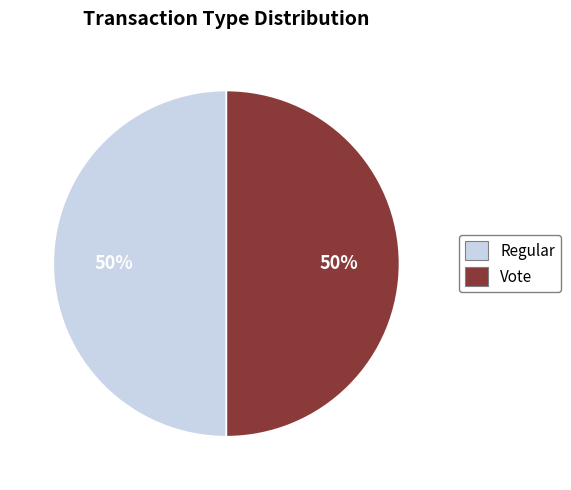

To the nearest percent, what is the average slice percentage?

50%